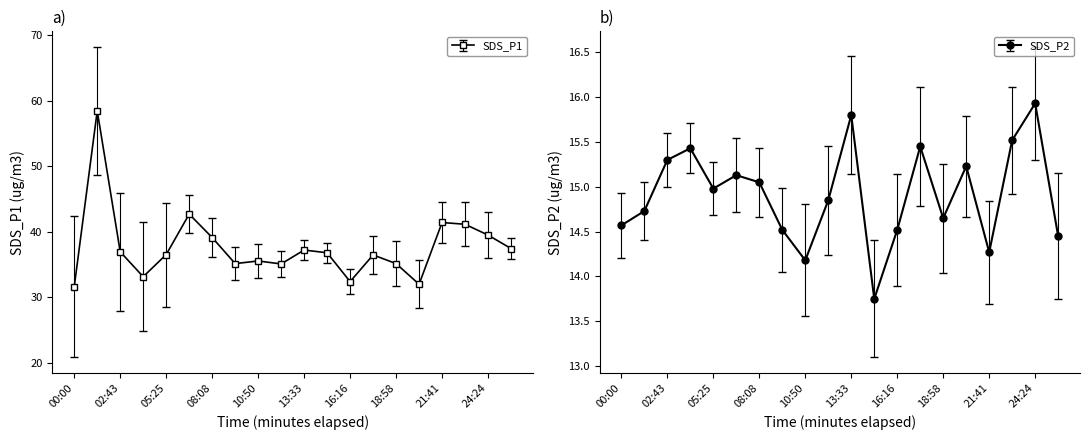

Is it true that SDS_P2 equals 13.8 at 14:54?

True